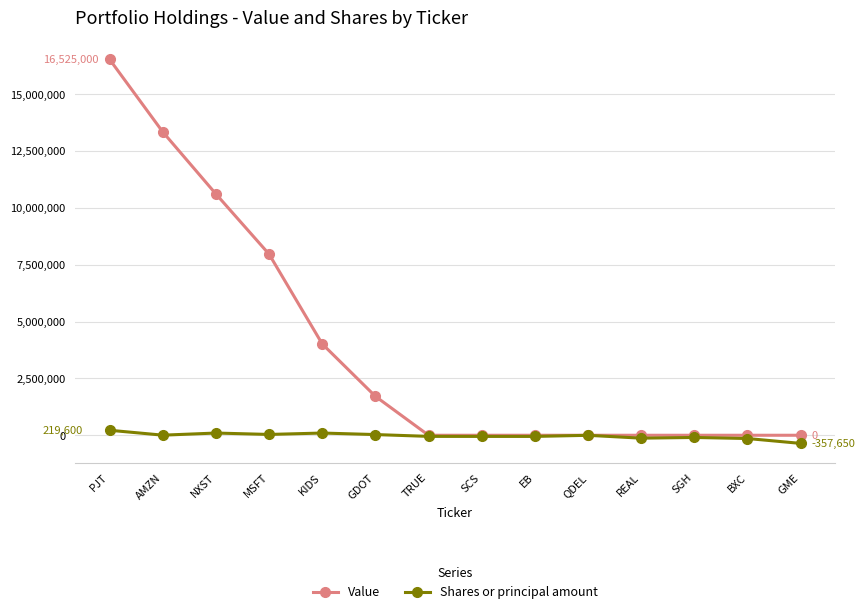

What is the difference between the maximum and second lowest values in the Shares or principal amount series?

362650